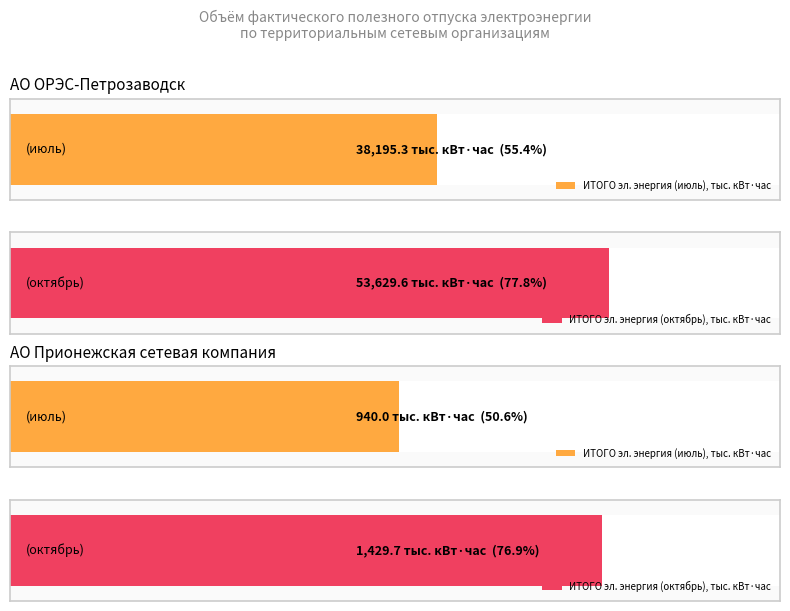

At which category is the sum across all series the highest?

АО ОРЭС-Петрозаводск